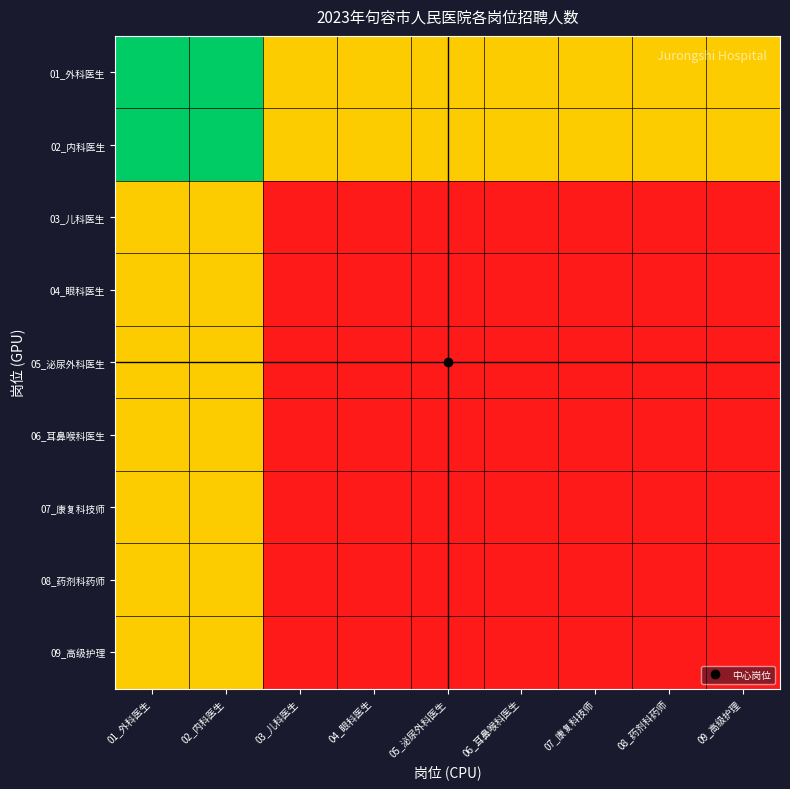

What is the spread (max minus min) of values at 07_康复科技师?

1